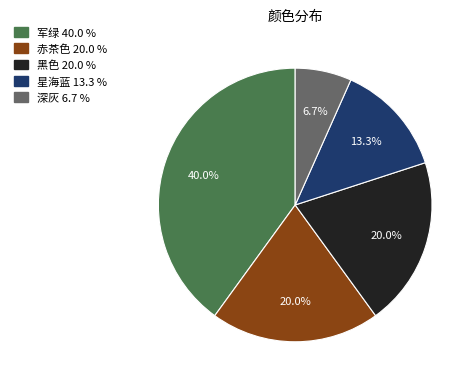

To the nearest percent, what portion does 赤茶色 represent?

20%